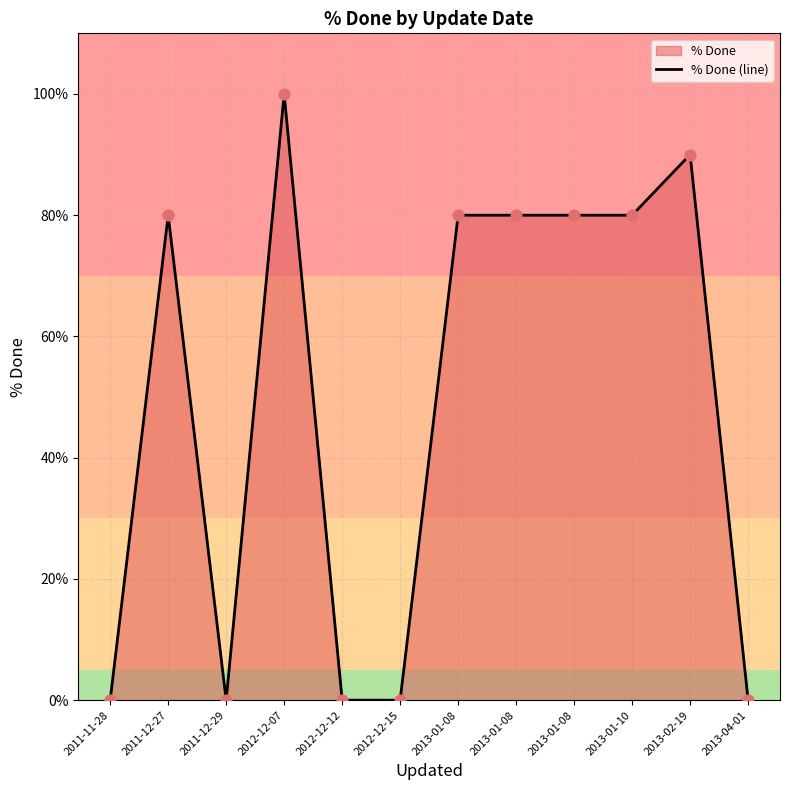

Between 2011-12-29 and 2013-01-10, which is larger?

2013-01-10